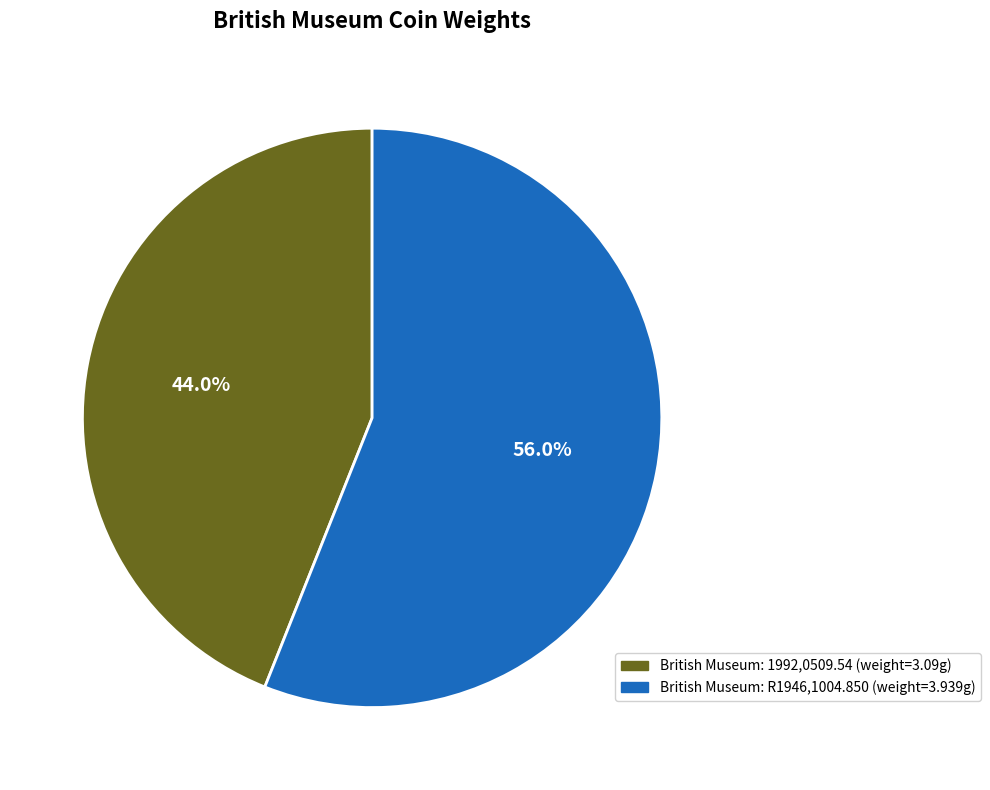

Between British Museum: 1992,0509.54 and British Museum: R1946,1004.850, which is larger?

British Museum: R1946,1004.850